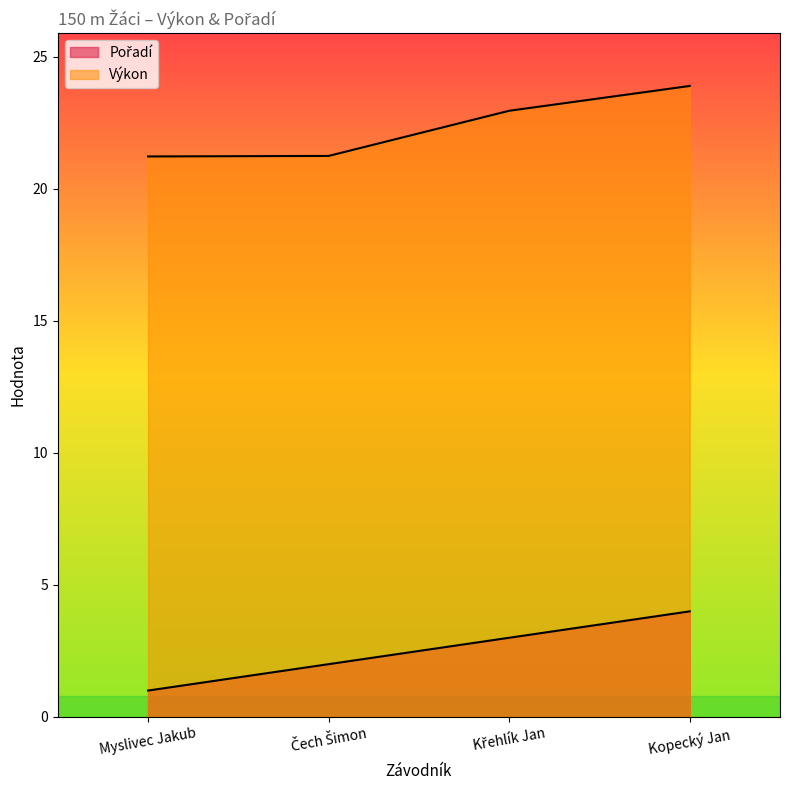

What is the label of the 3rd point from the left?

Křehlík Jan